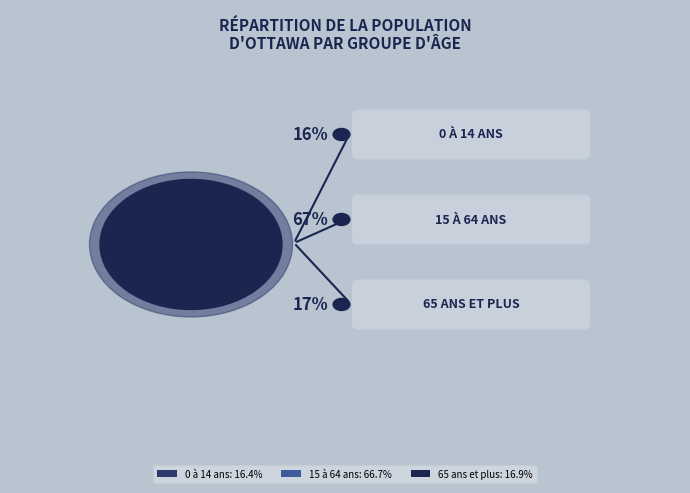

What is the total percentage of 0 à 14 ans and 65 ans et plus?

33.3%